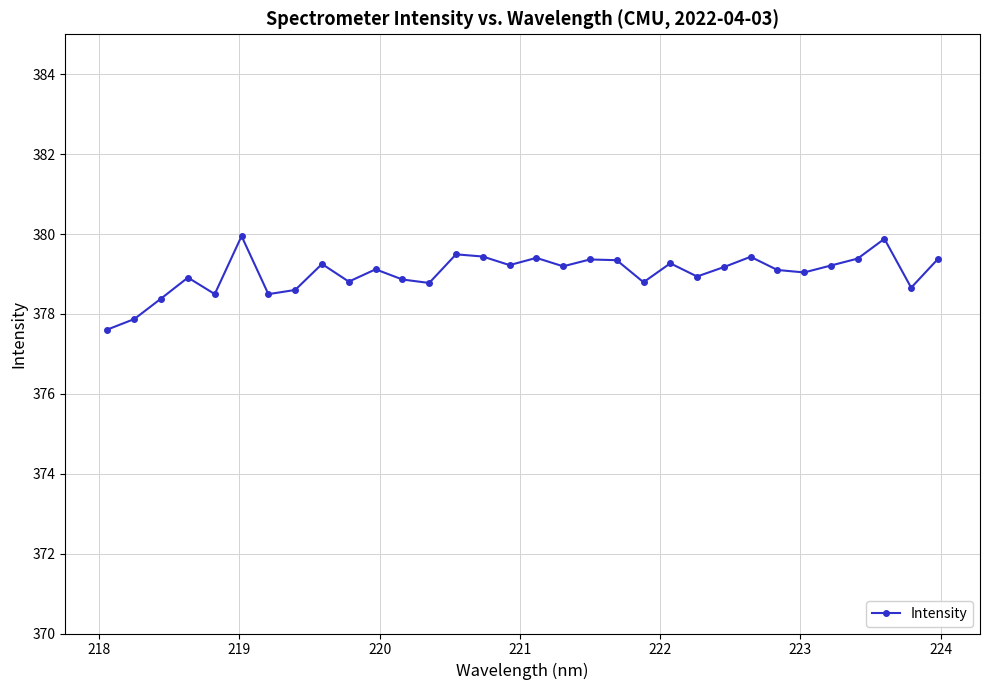

What is the greatest value displayed?

379.9